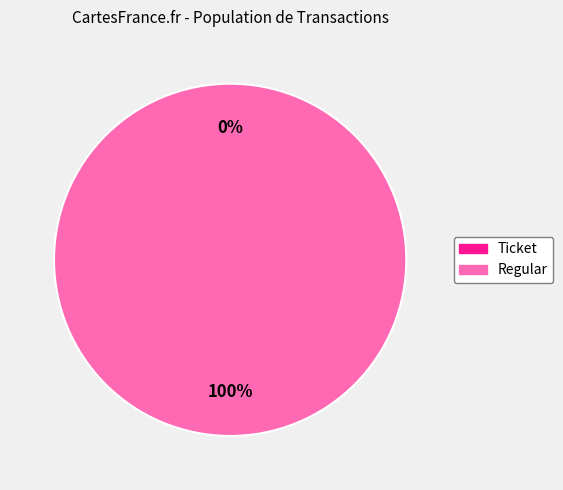

Which slice is the largest?

Regular